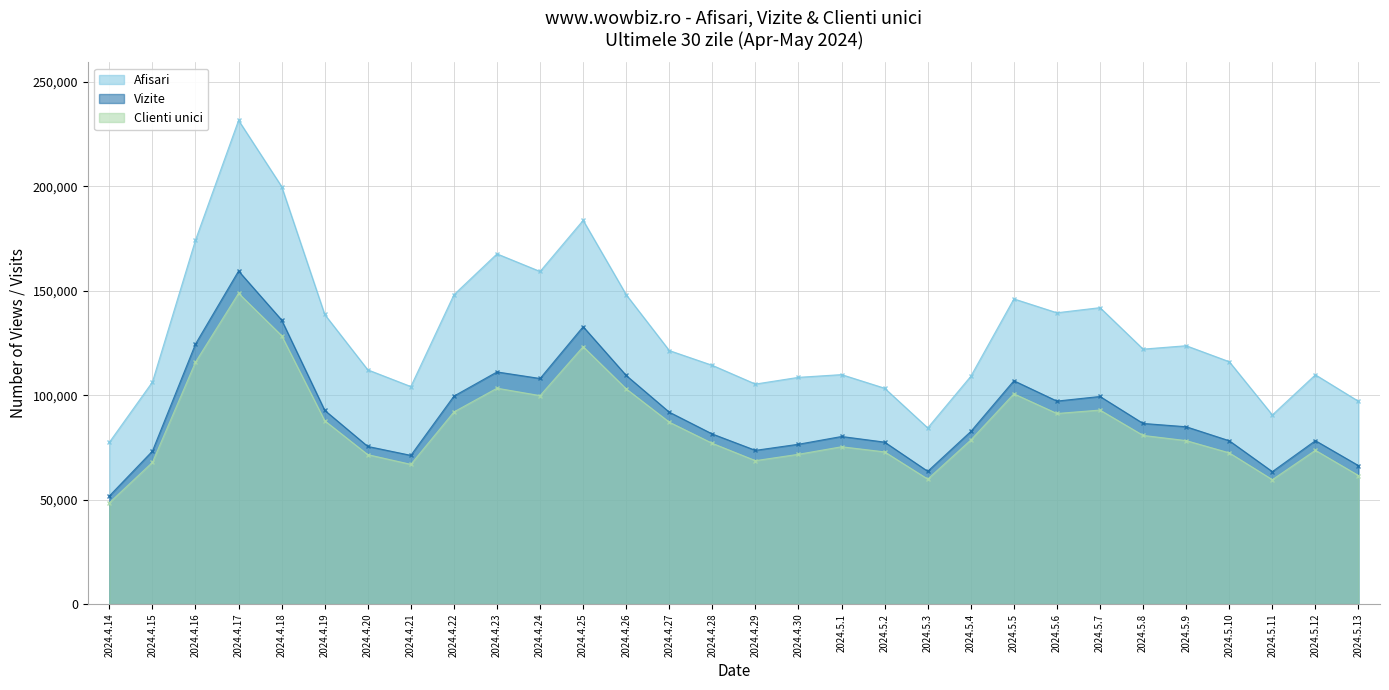

Which series changed the most between 2024.4.22 and 2024.5.12?

Afisari